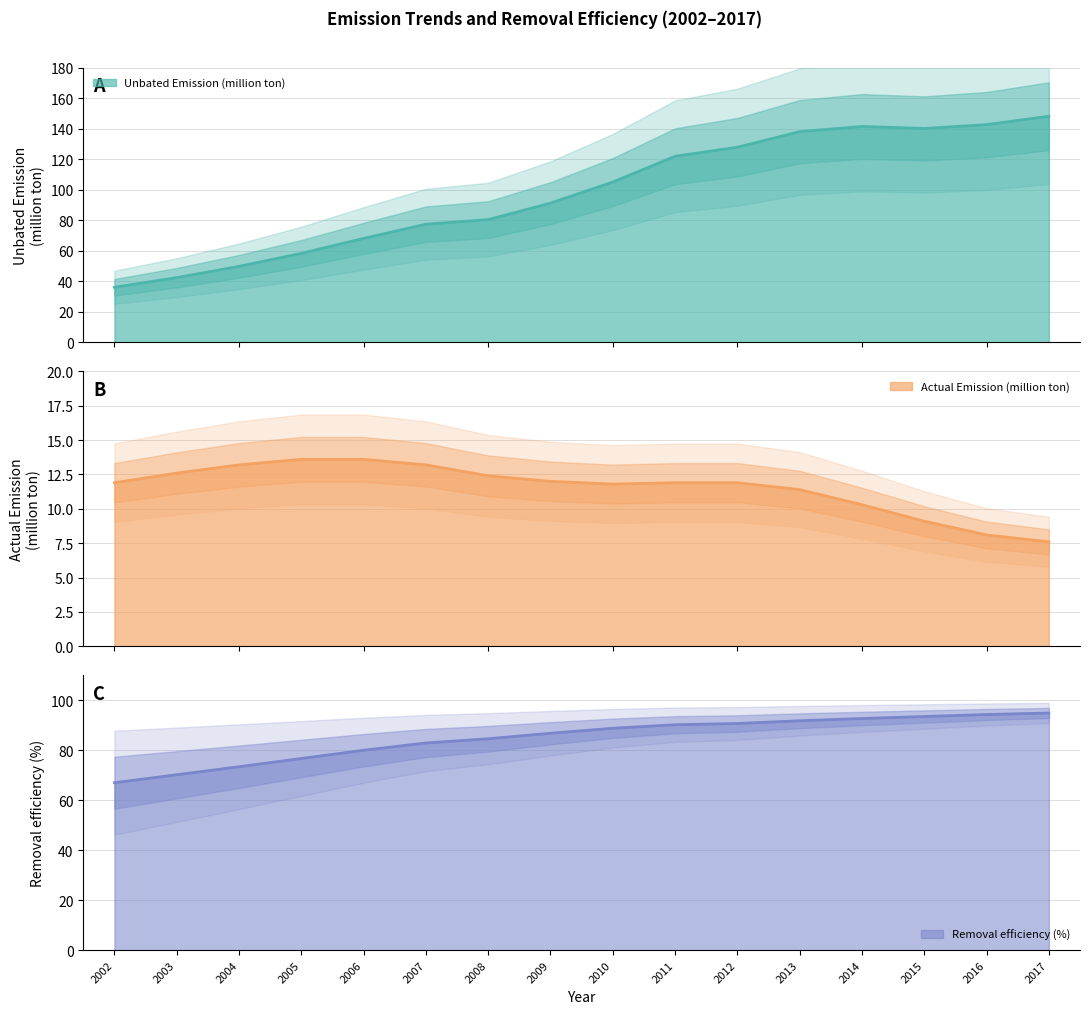

Is it true that Unbated Emission (million ton) equals 46.7 at 2008?

False